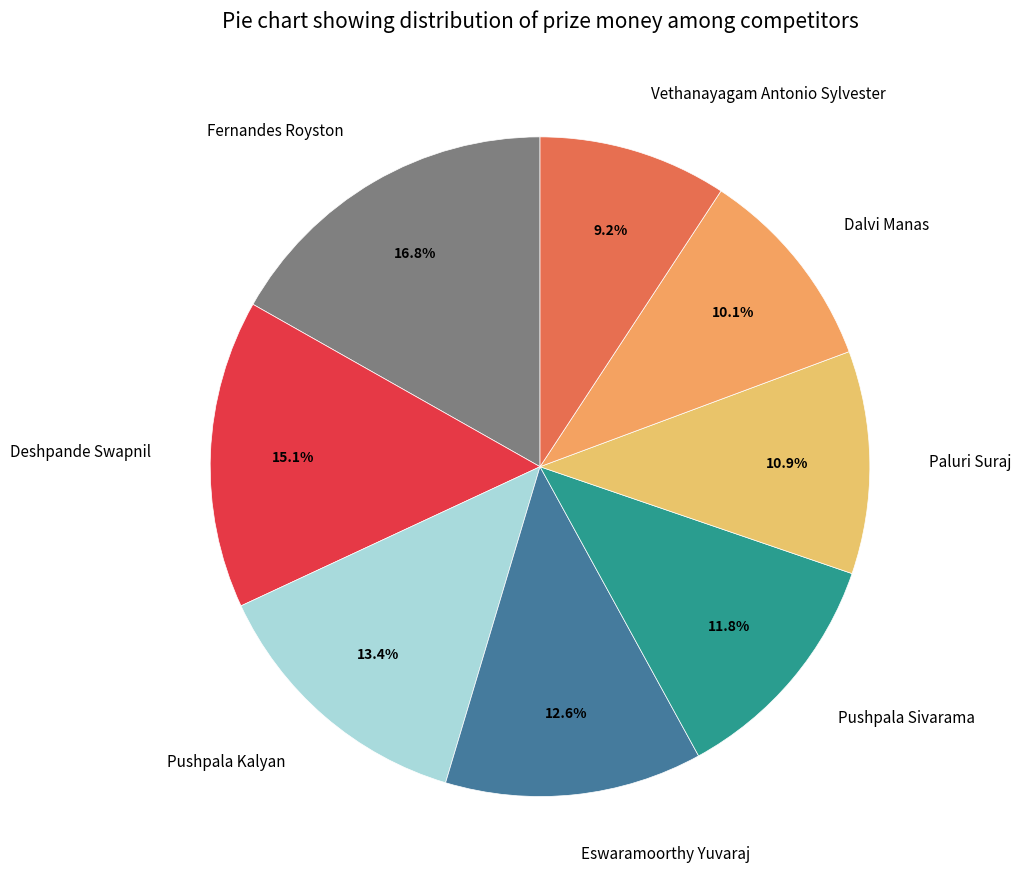

To the nearest percent, what is the average slice percentage?

12%